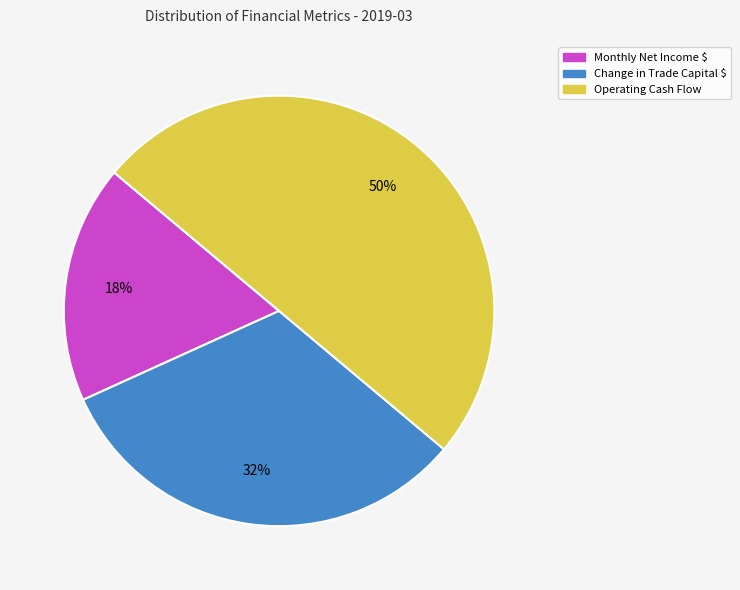

Does Monthly Net Income $ account for over 50% of the chart?

No